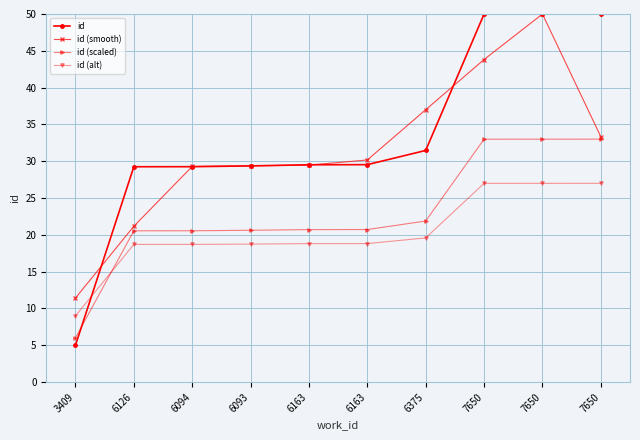

Where do id (alt) and id (scaled) first cross each other?

3409 and 6126